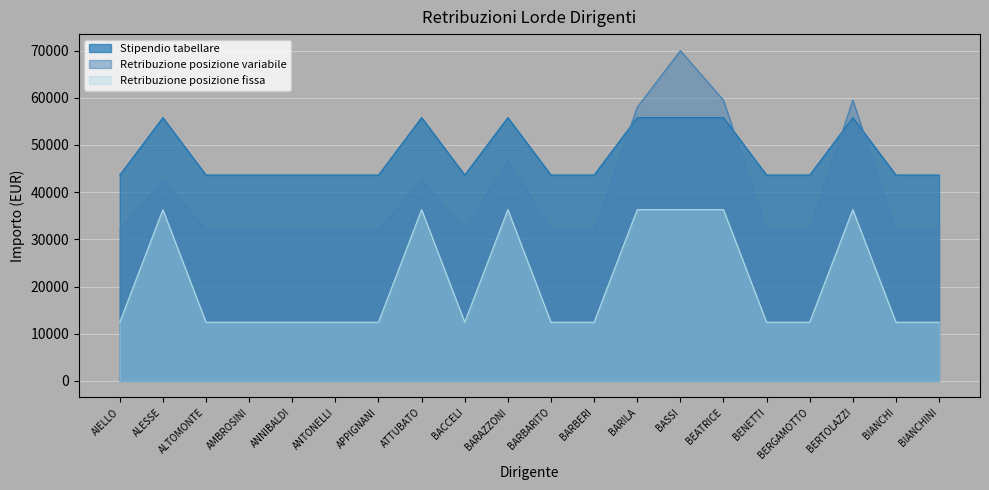

True or false: Retribuzione posizione variabile and Stipendio tabellare cross at least once.

True